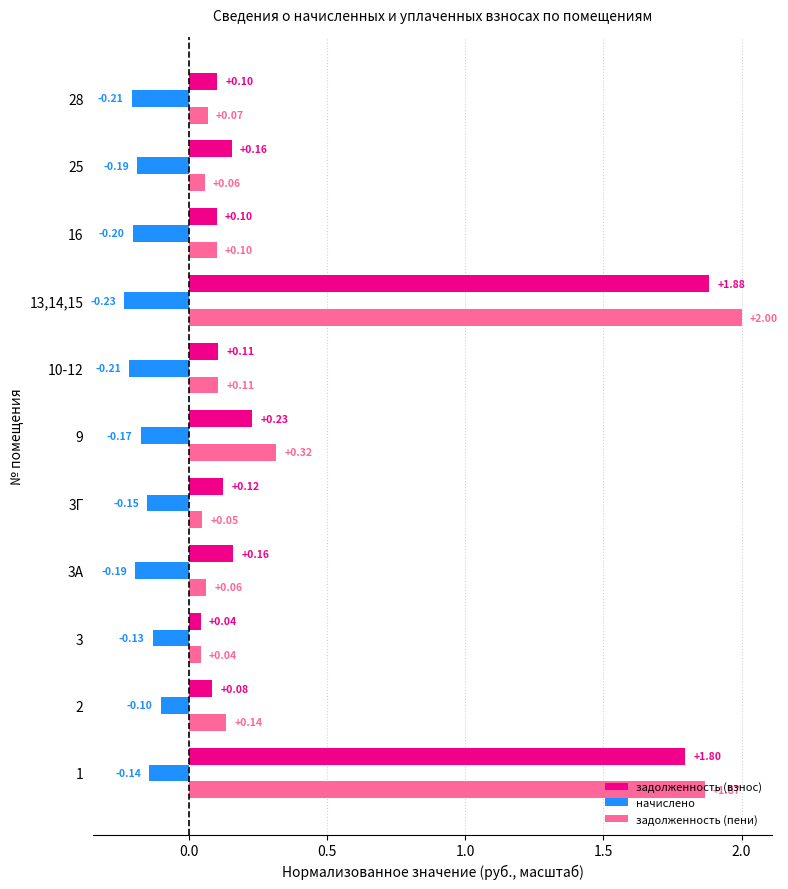

Rank the series by their maximum value, from highest to lowest.

задолженность (пени), задолженность (взнос), начислено